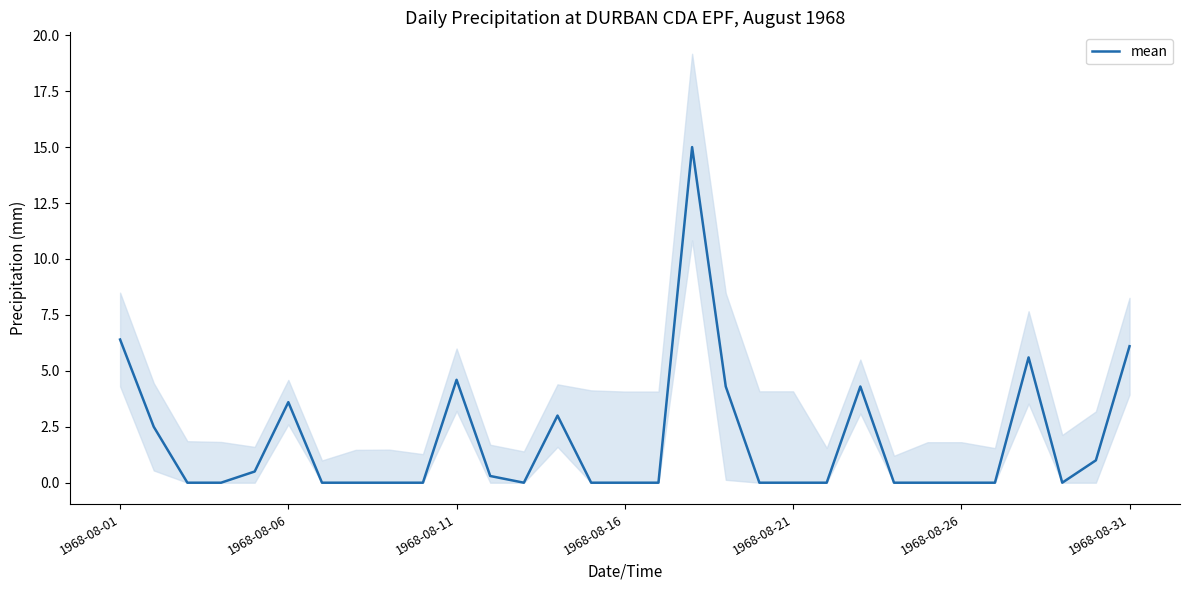

Count the number of data series in this chart.

1